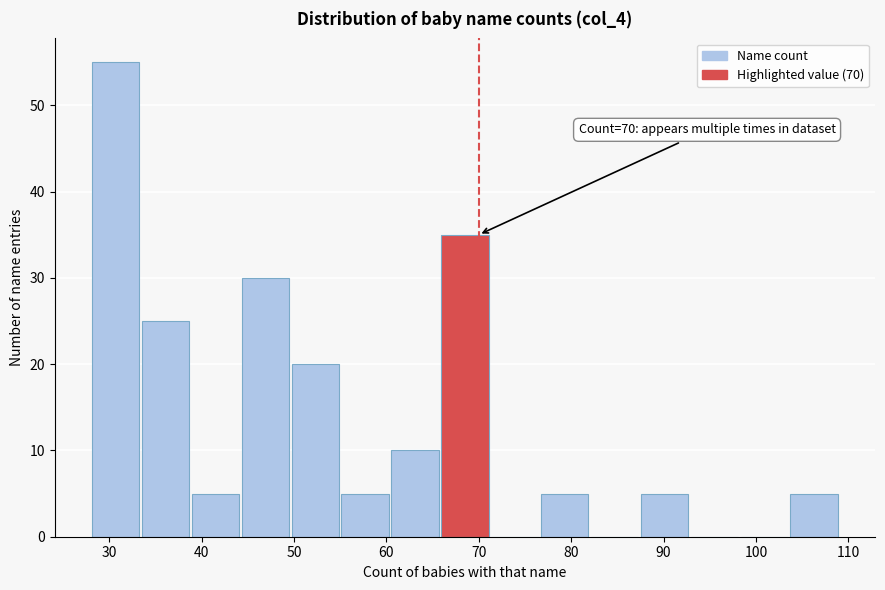

Over which range of the x-axis is the bar tallest?

28.0 to 33.4